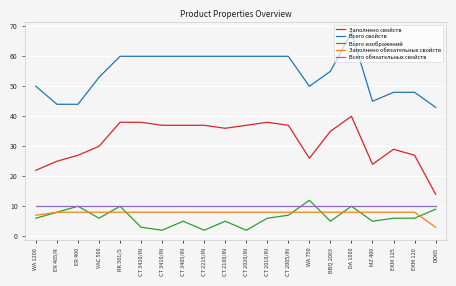

What is the average value of the Заполнено свойств series?

32